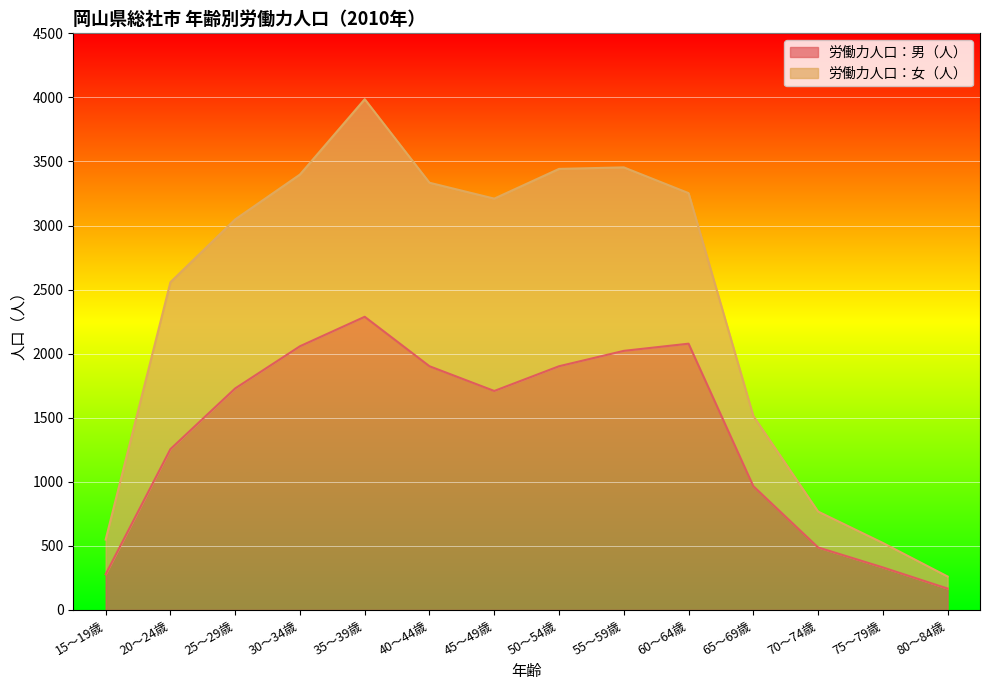

What is the sum of the 労働力人口：女（人） values at 25～29歳 and 60～64歳?

6301